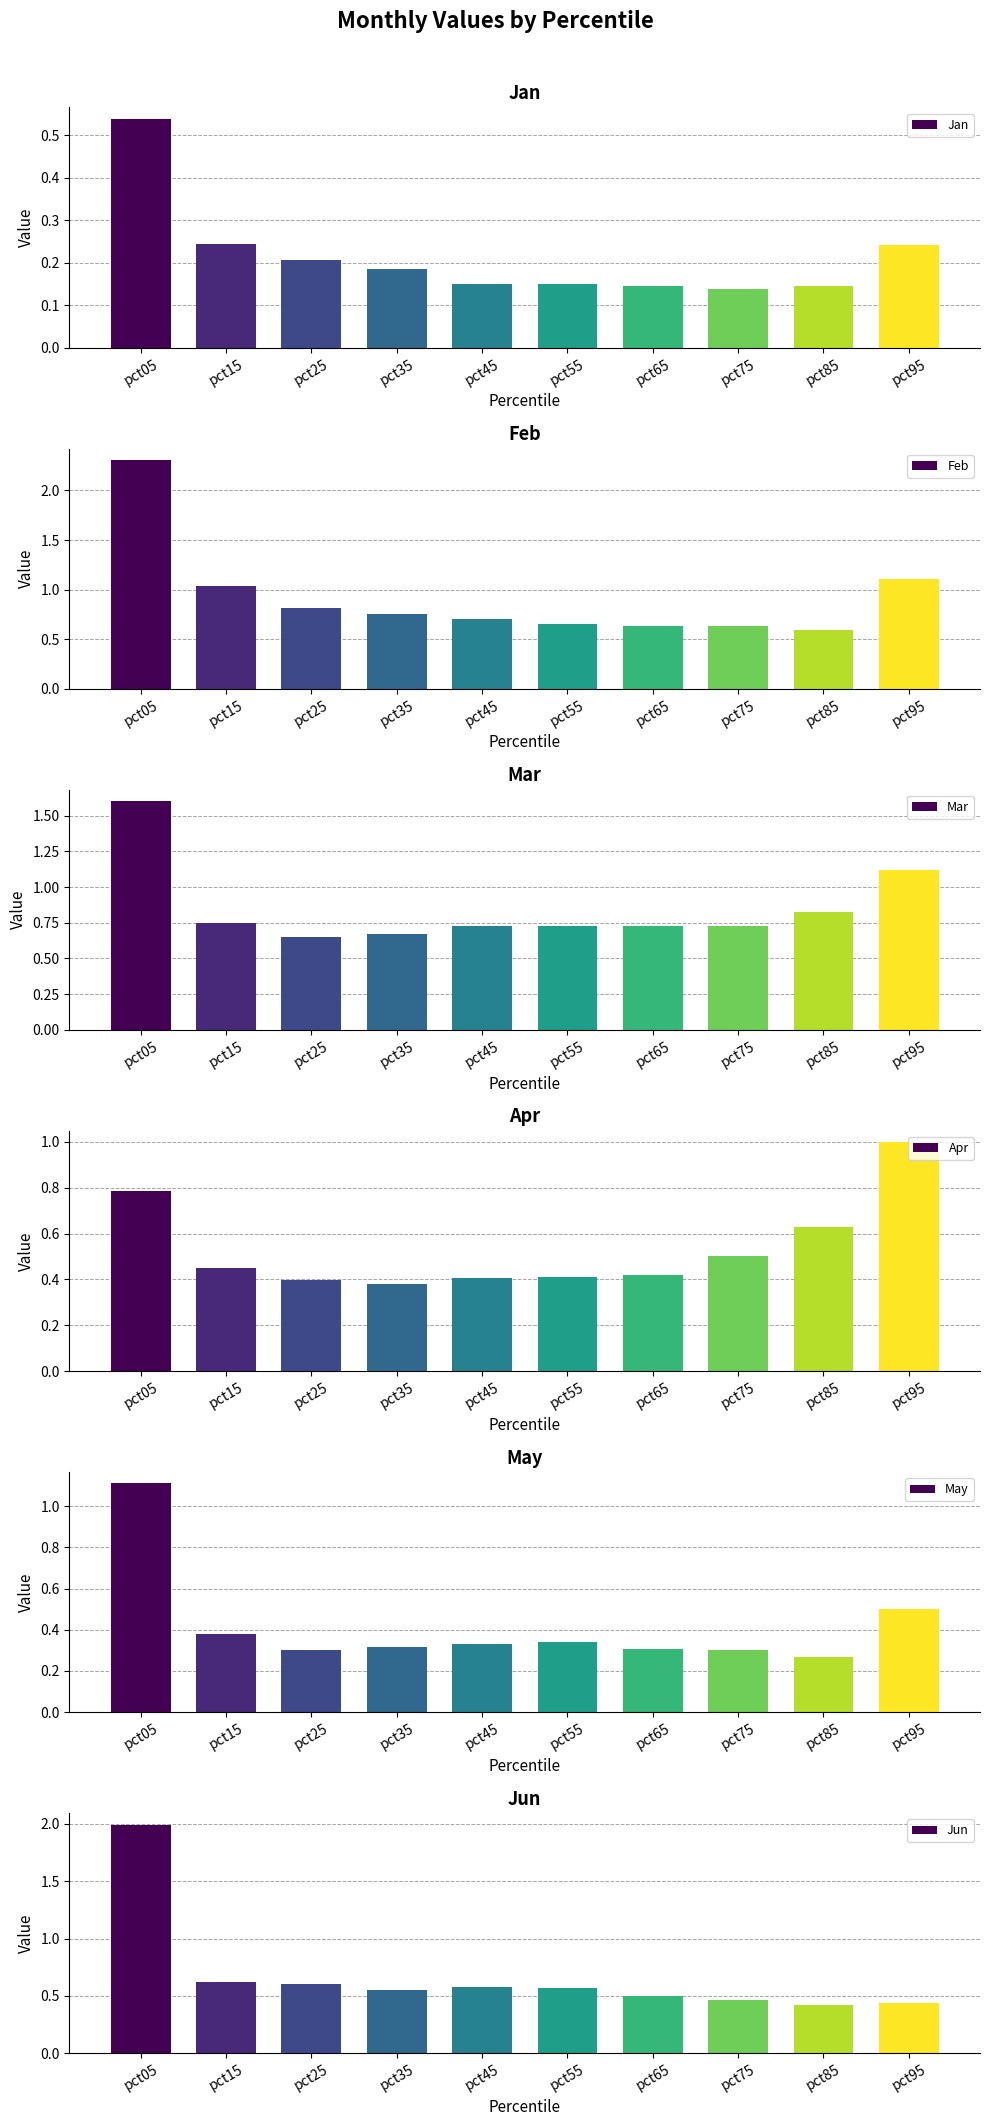

List the labels in order of Mar value, largest first.

pct05, pct95, pct85, pct15, pct75, pct55, pct65, pct45, pct35, pct25